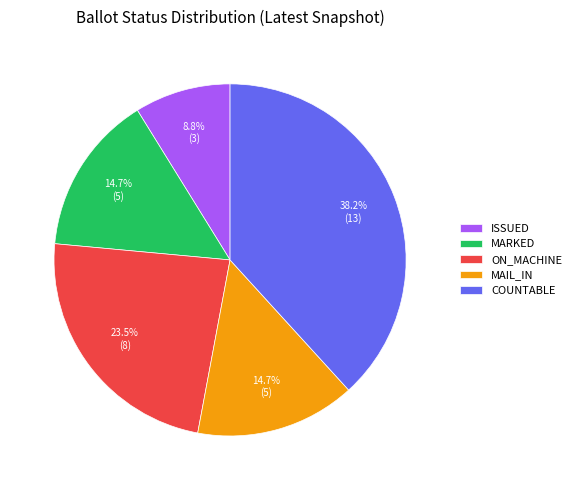

To the nearest percent, what portion does MARKED represent?

15%